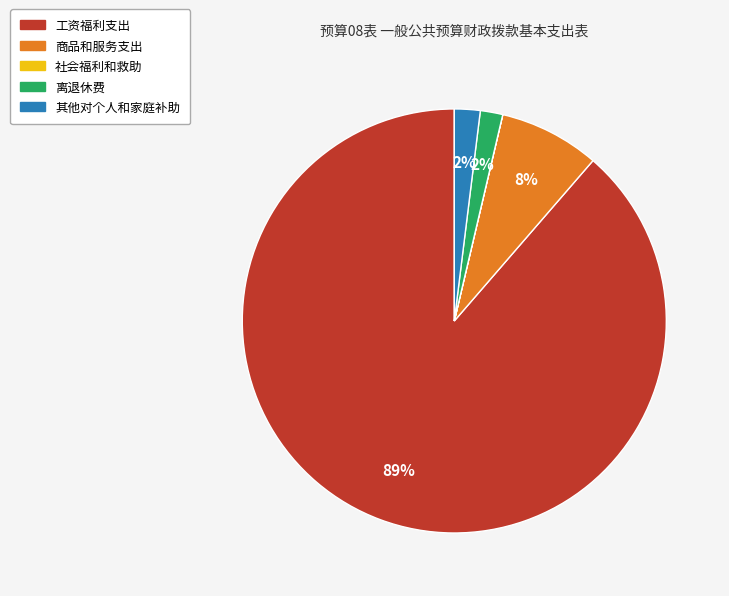

To the nearest percent, what is the combined percentage of 其他对个人和家庭补助 and 离退休费?

4%